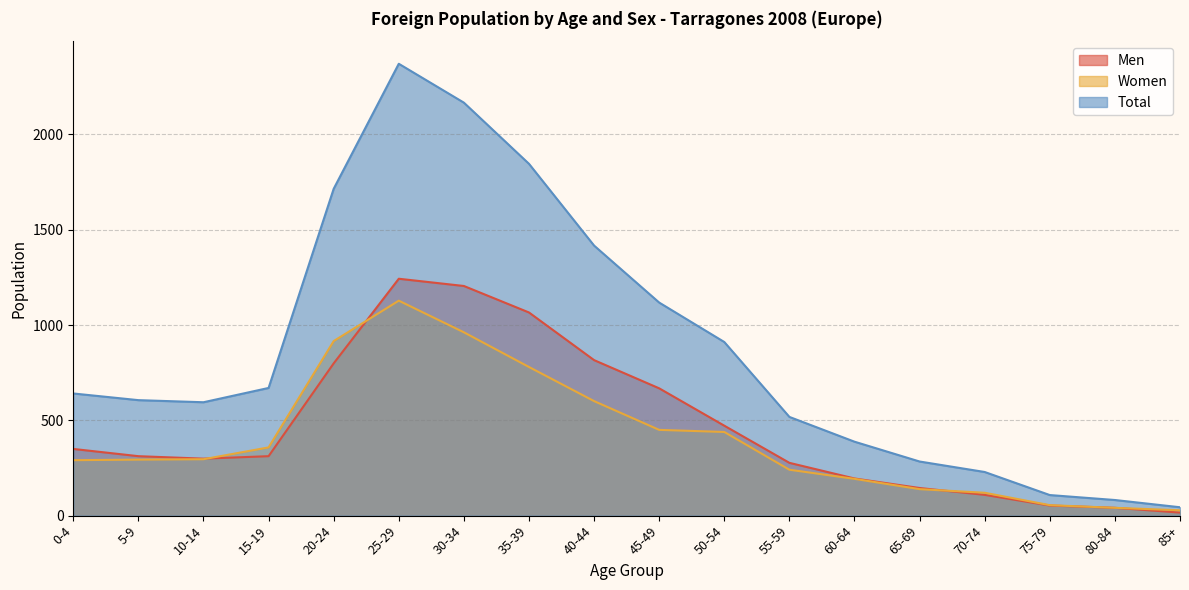

What are all the series names shown in the legend?

Men, Women, Total